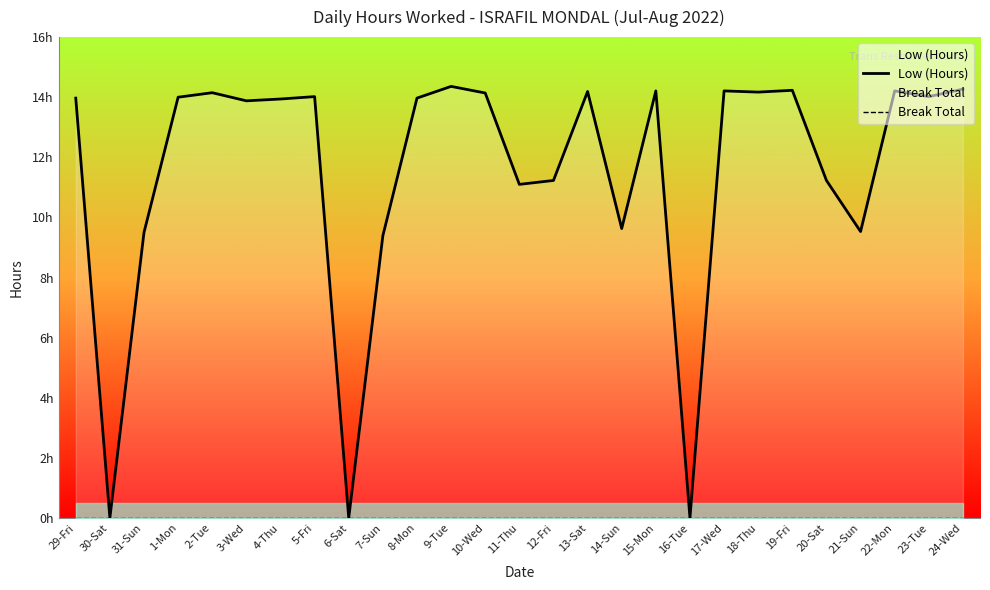

What is the total value across all series at 1-Mon?

14.0